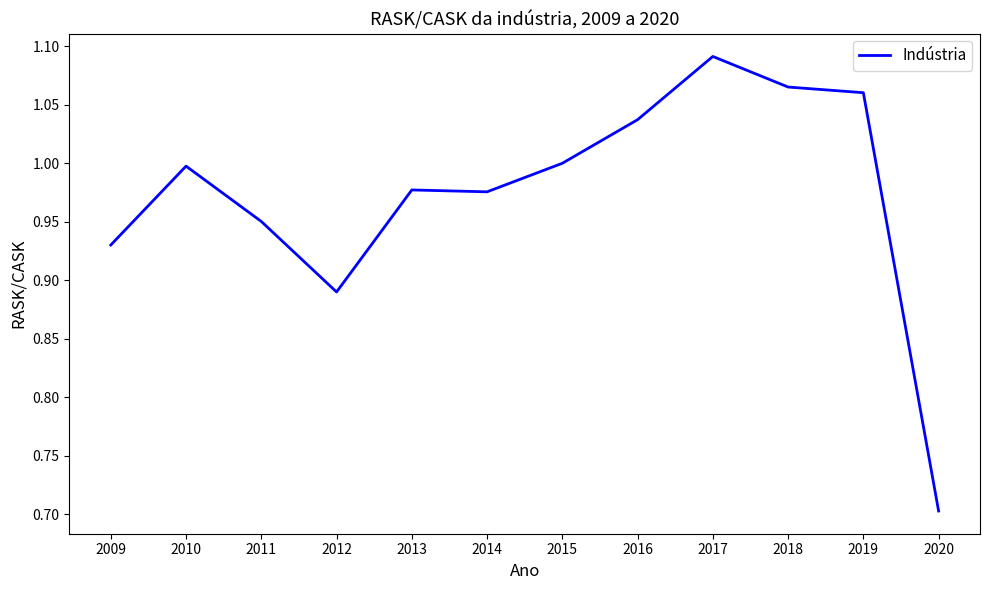

What is the change in value from 2011 to 2012?

-0.1